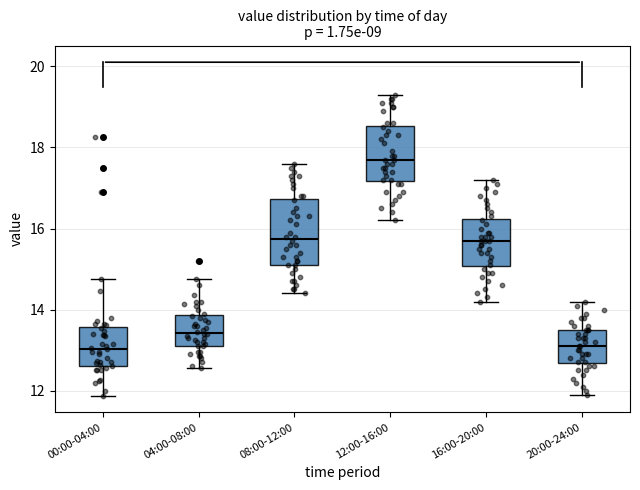

Where does the median line of the box for 00:00-04:00 sit on the y-axis? The values are not printed on the chart, so give them approximately, as read against the axis.

13.0